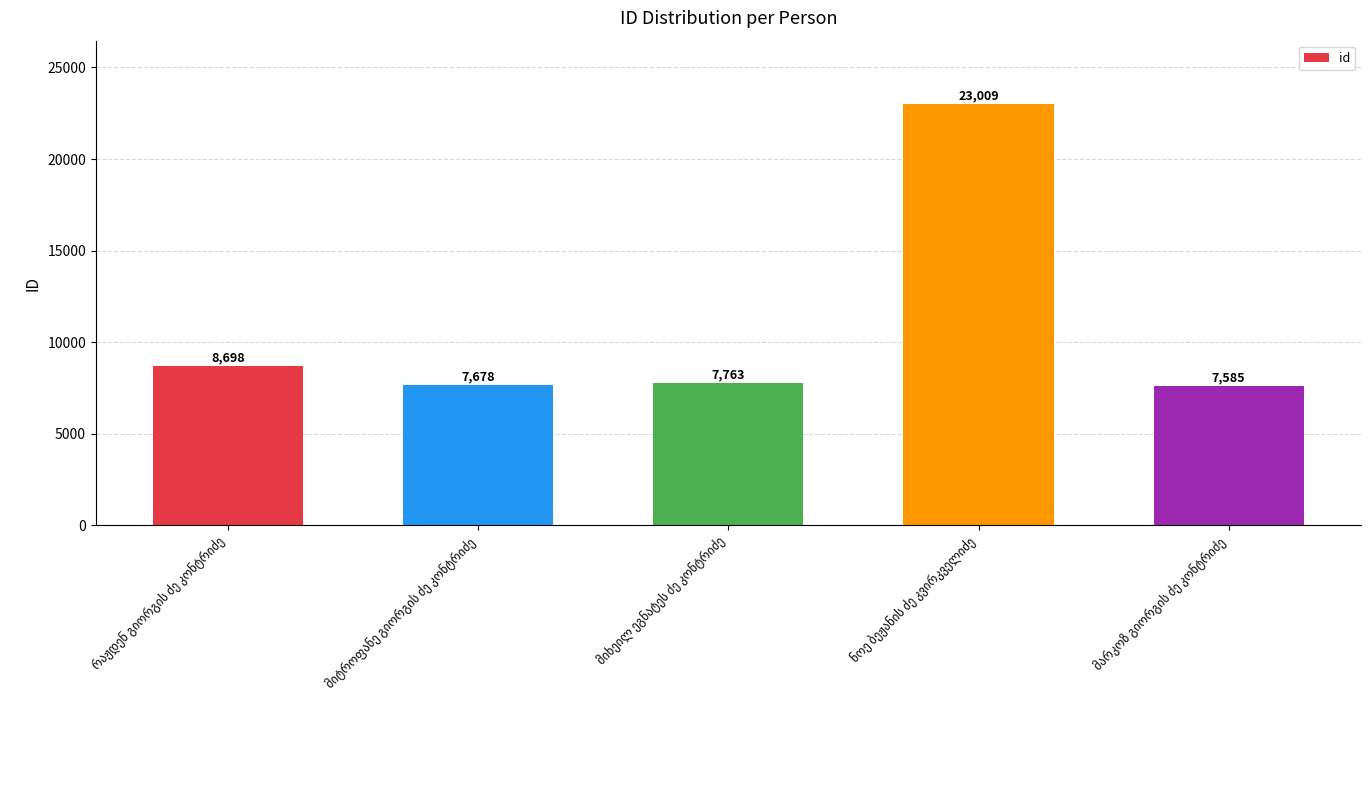

What is the difference between the maximum and second lowest values?

15331